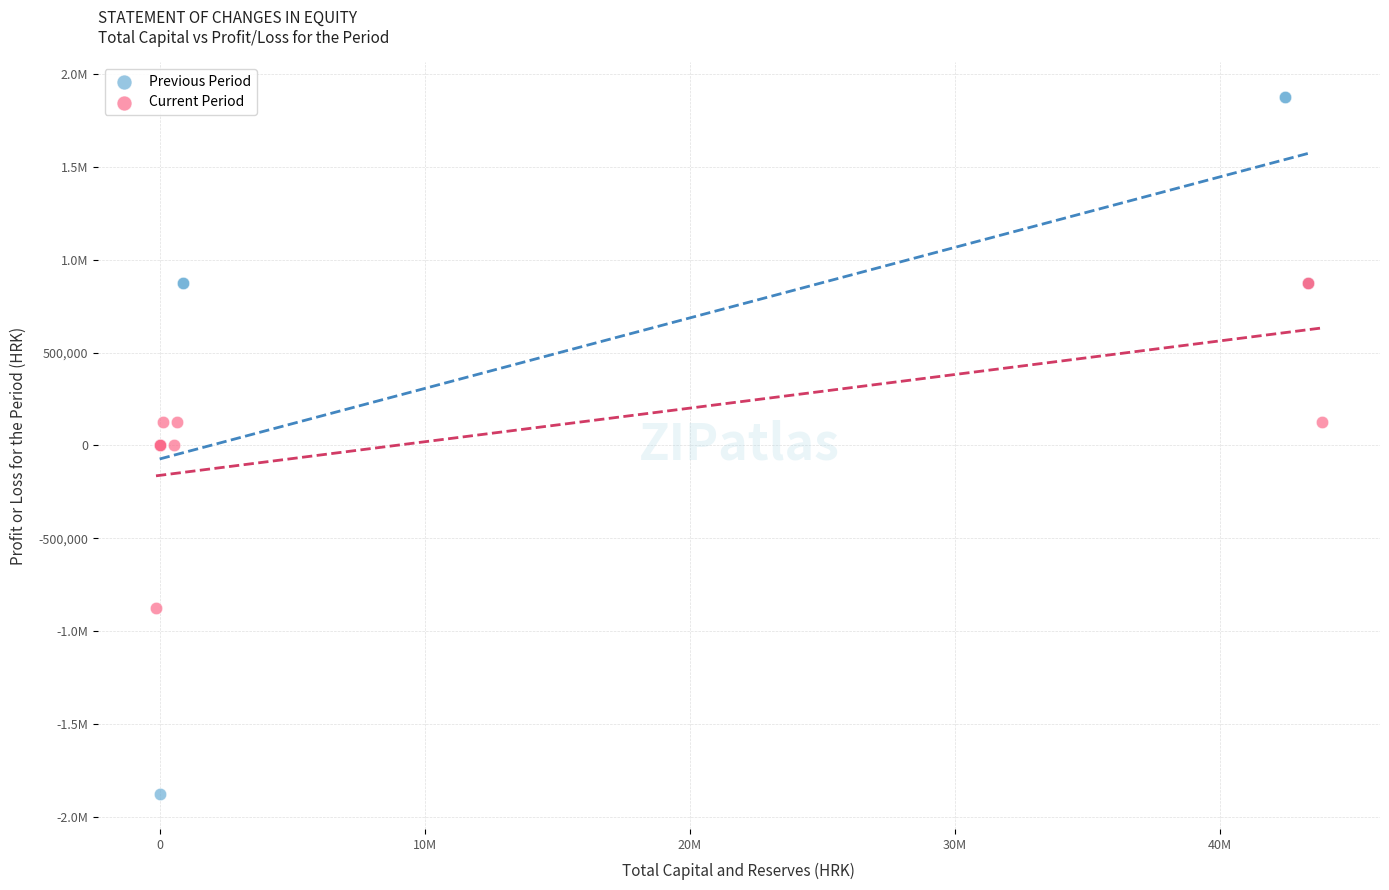

What are all the series names shown in the legend?

Previous Period, Current Period